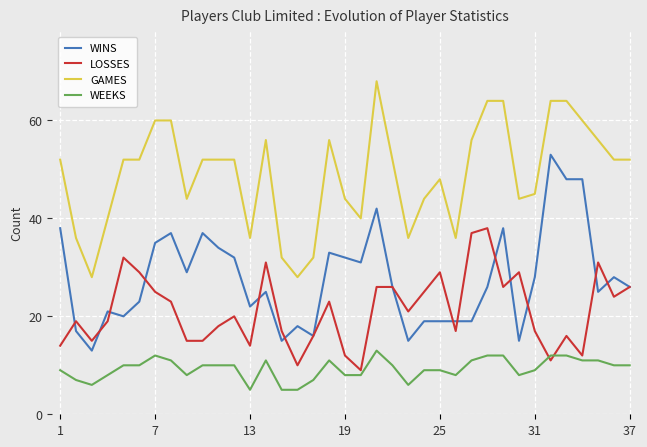

List the series in order of their overall mean, highest first.

GAMES, WINS, LOSSES, WEEKS